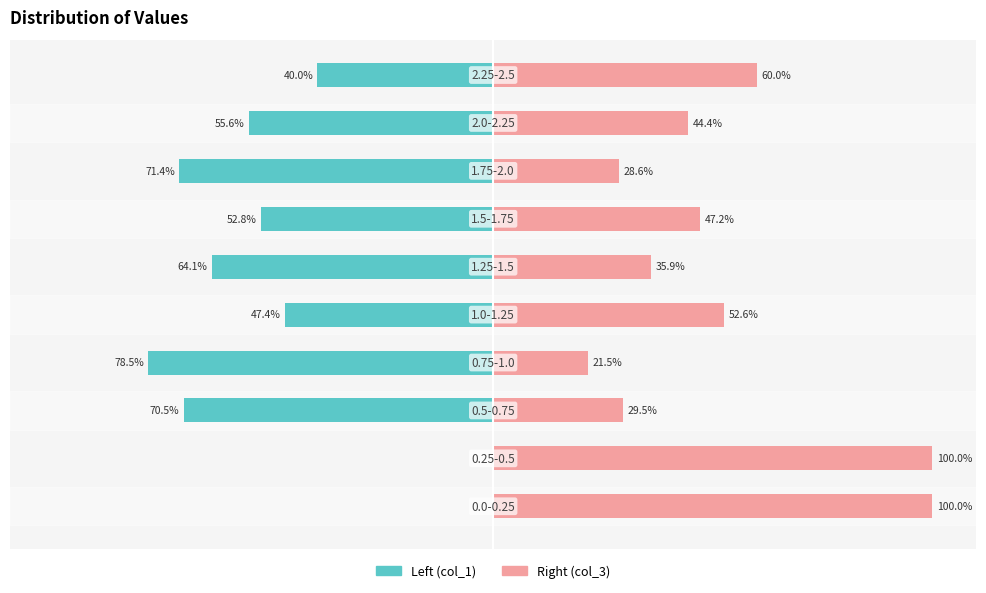

What is the sum of all Left (col_1) values?

-480.2